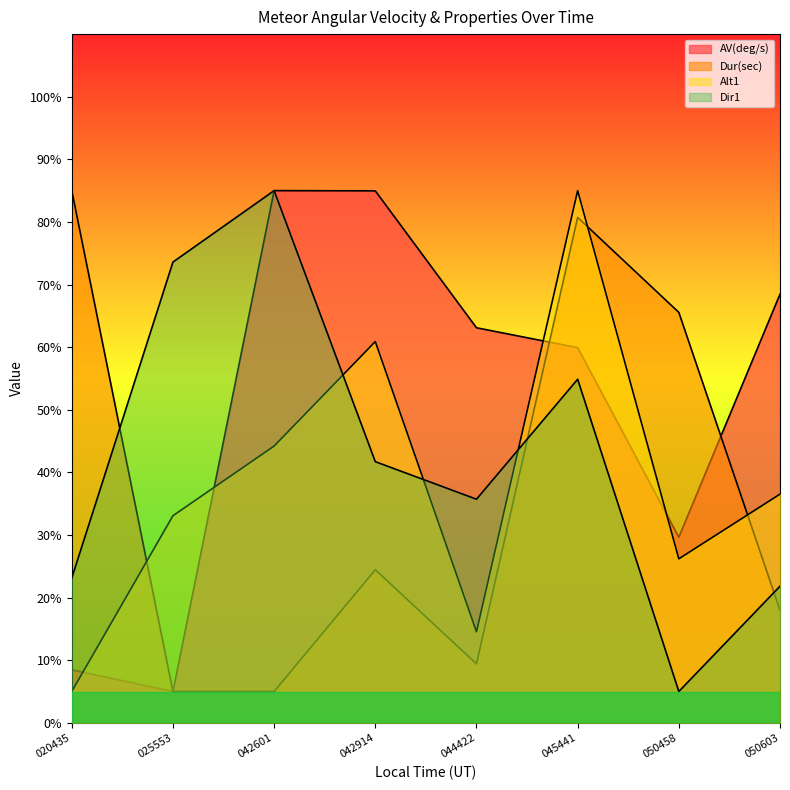

At 045441, list the series in order from smallest to largest.

Dir1, AV(deg/s), Dur(sec), Alt1